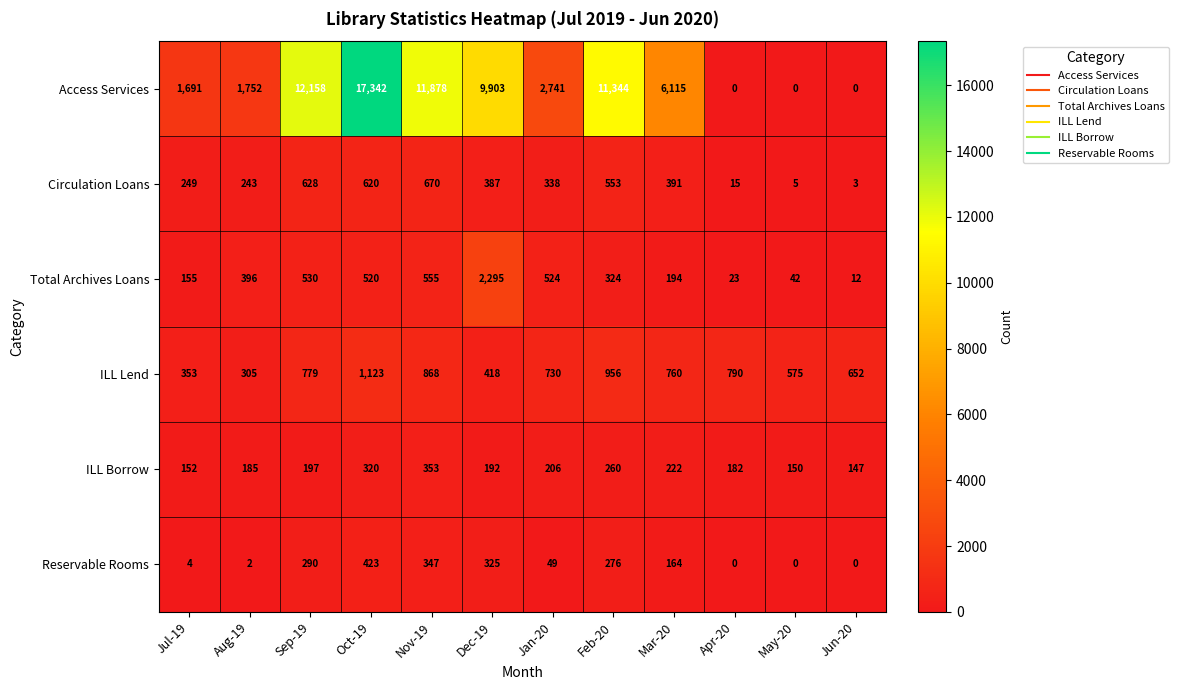

At which label is ILL Lend closest to 714?

Jan-20